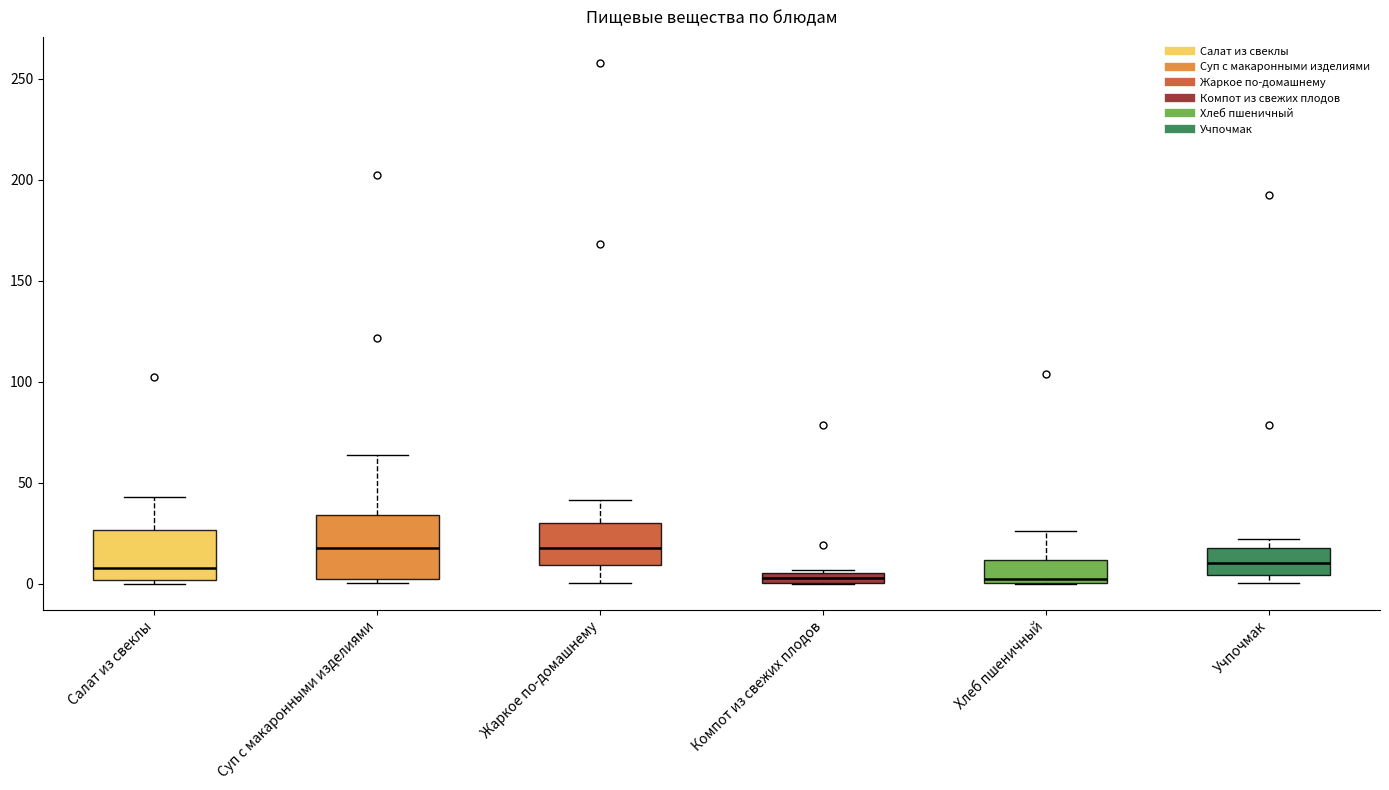

Comparing the boxes themselves (not the whiskers), which one is the tallest?

Суп с макаронными изделиями